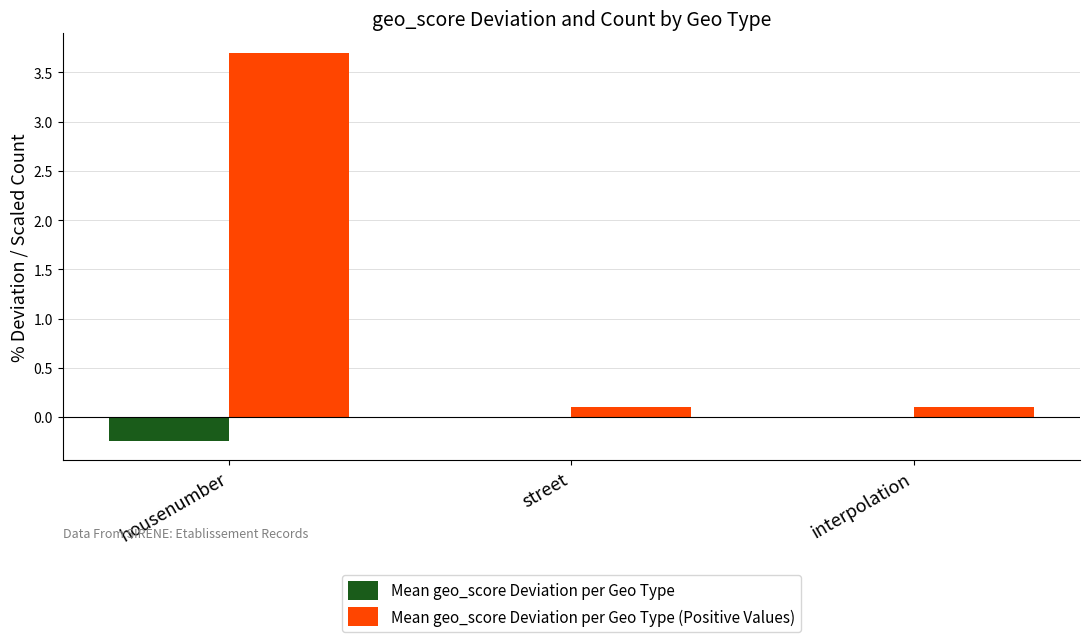

The Mean geo_score Deviation per Geo Type series shows 0.0 at street. True or false?

True